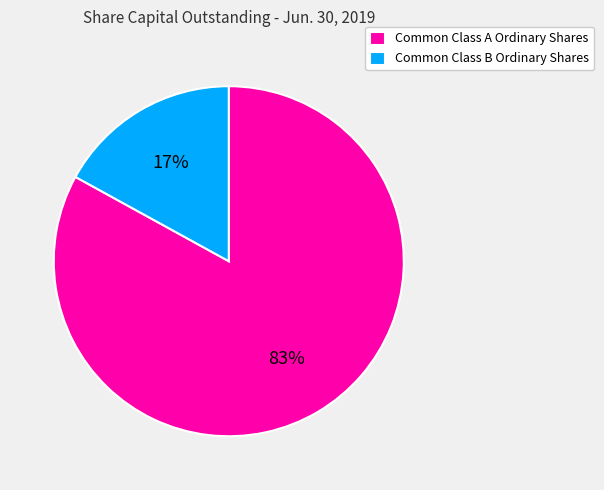

Rank the categories by value from lowest to highest.

Common Class B Ordinary Shares, Common Class A Ordinary Shares